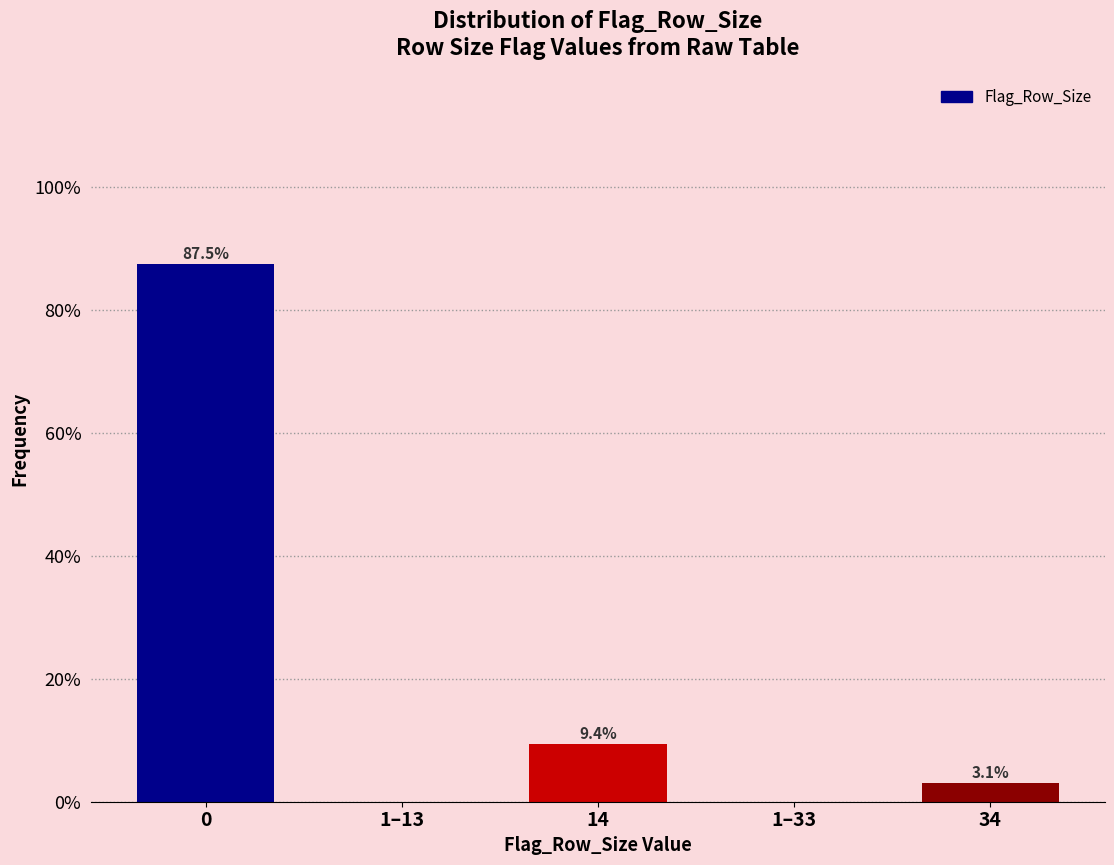

Reading right to left, what are all the values shown in this chart?

34=3.1	1–33=0.0	14=9.4	1–13=0.0	0=87.5